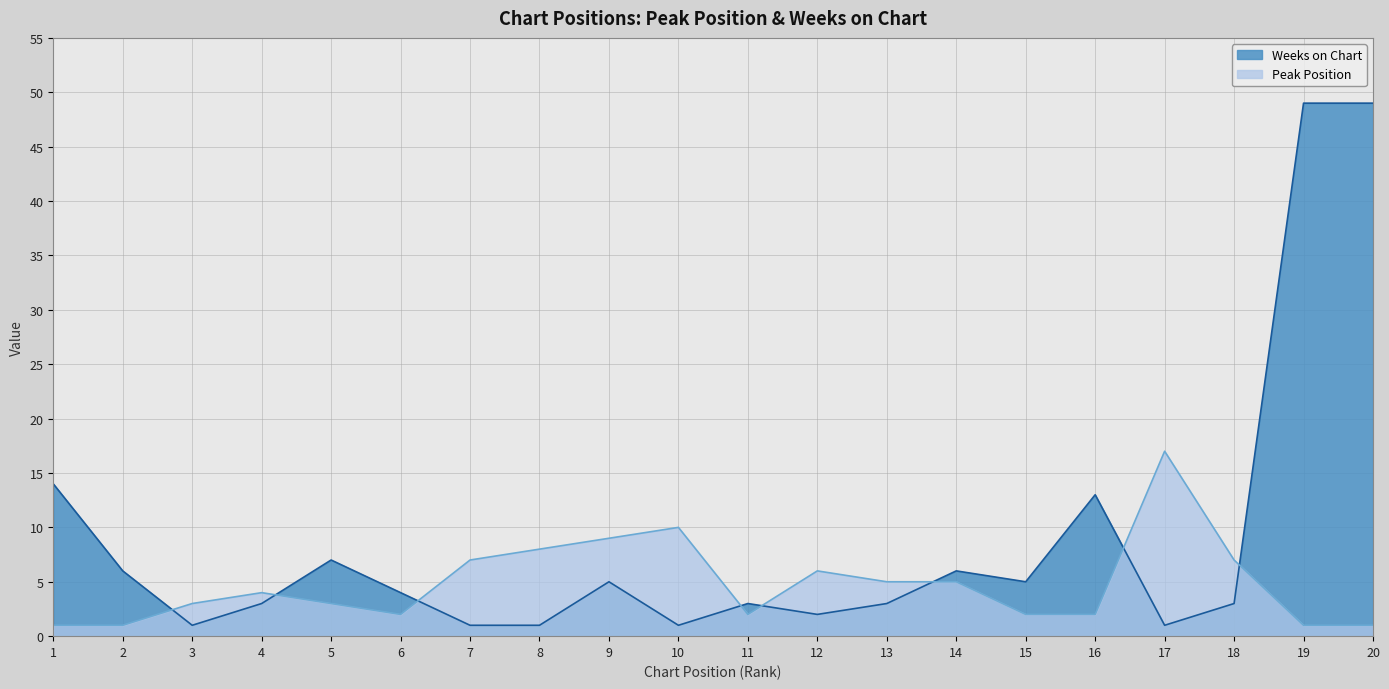

What is the difference between the highest and lowest values at 3?

2